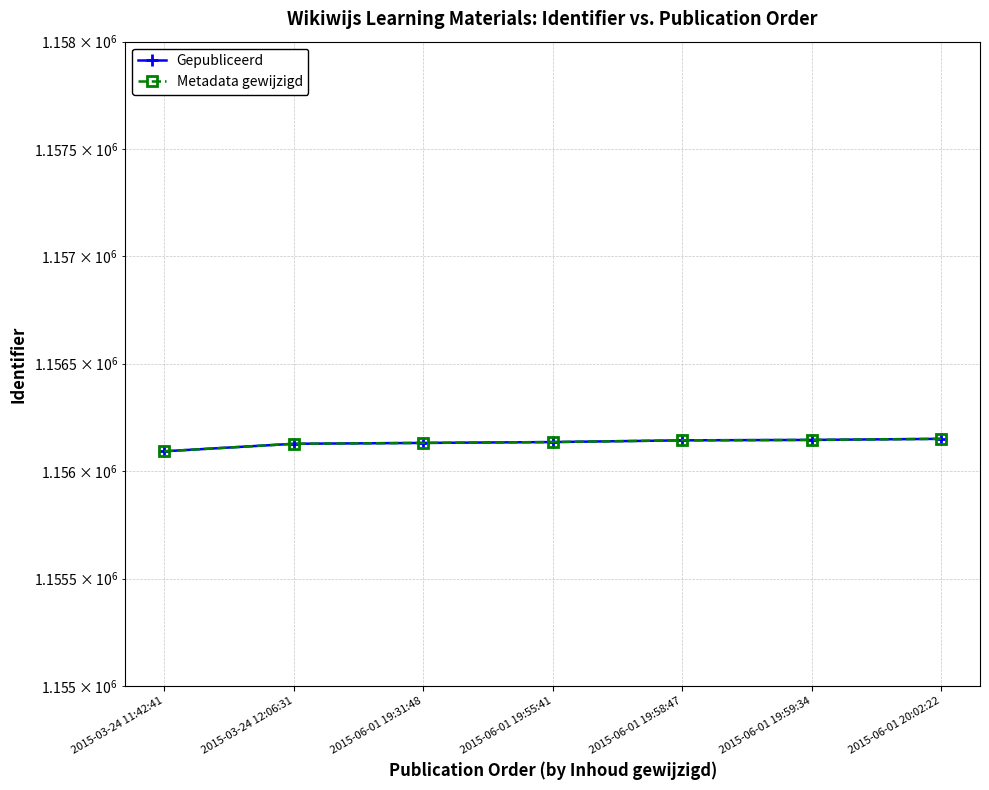

True or false: Metadata gewijzigd has more than 0 interior local peaks.

False